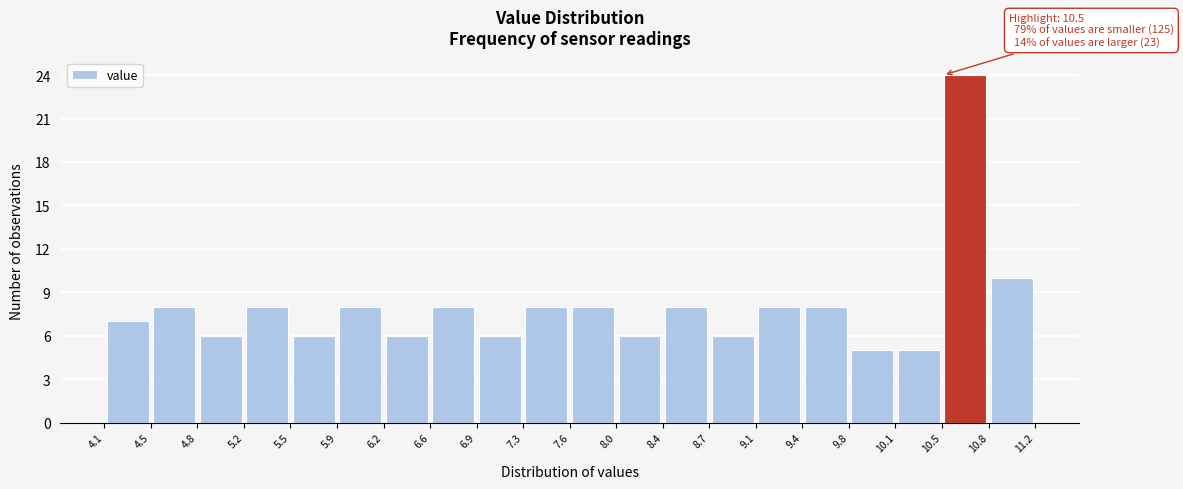

Which range on the x-axis has the tallest bar?

10.5 to 10.8